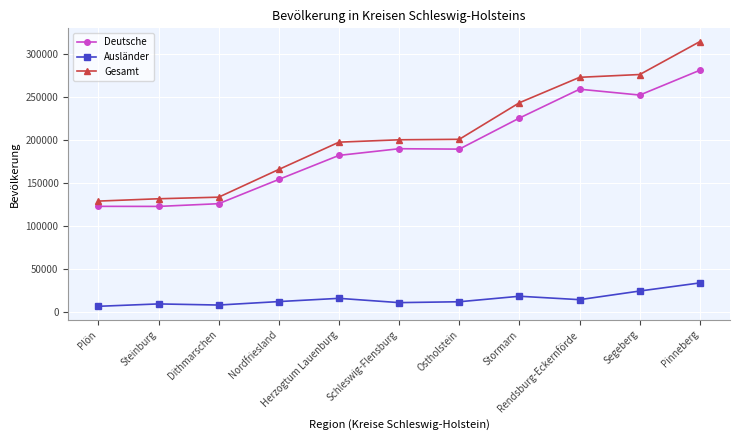

True or false: Ausländer has a value of 26372 at Herzogtum Lauenburg.

False